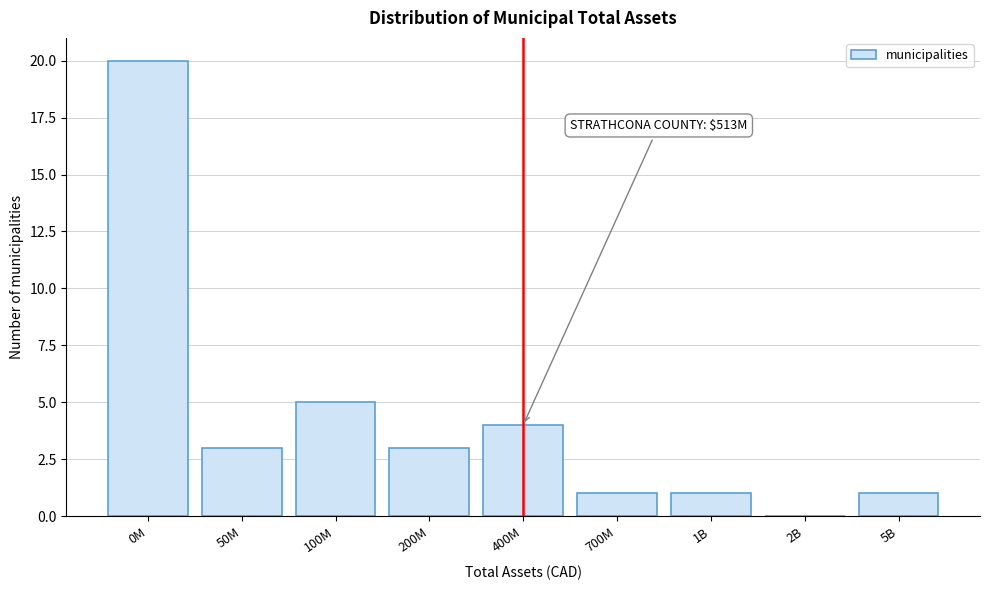

Reading left to right, transcribe all the data shown in this chart.

0M=20	50M=3	100M=5	200M=3	400M=4	700M=1	1B=1	2B=0	5B=1